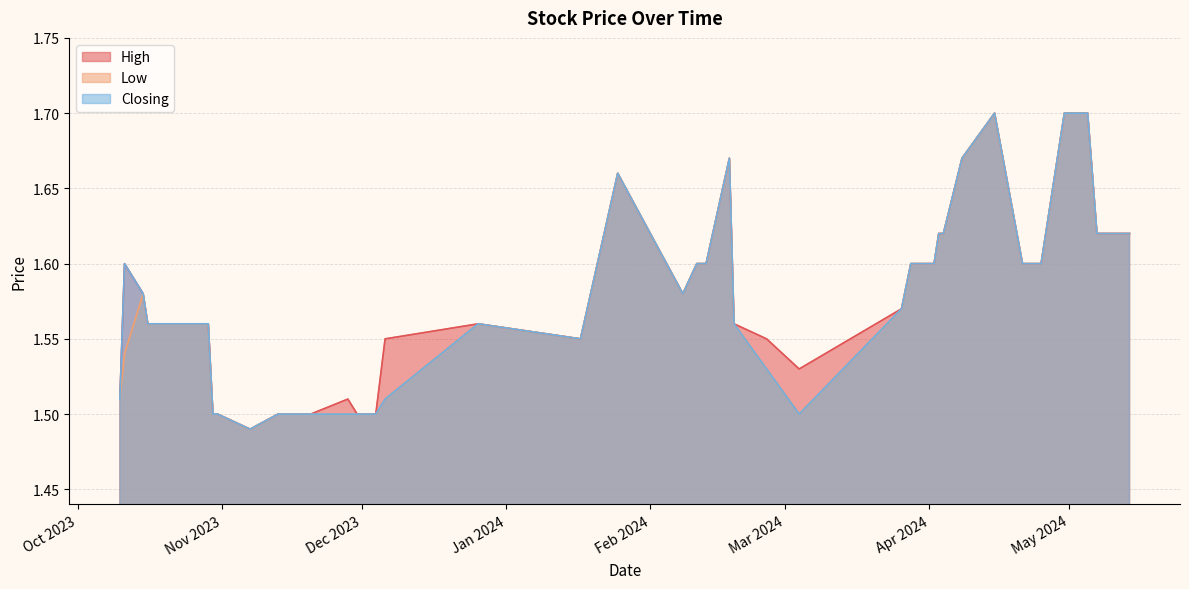

Which category has the lowest value across all series?

07/11/2023